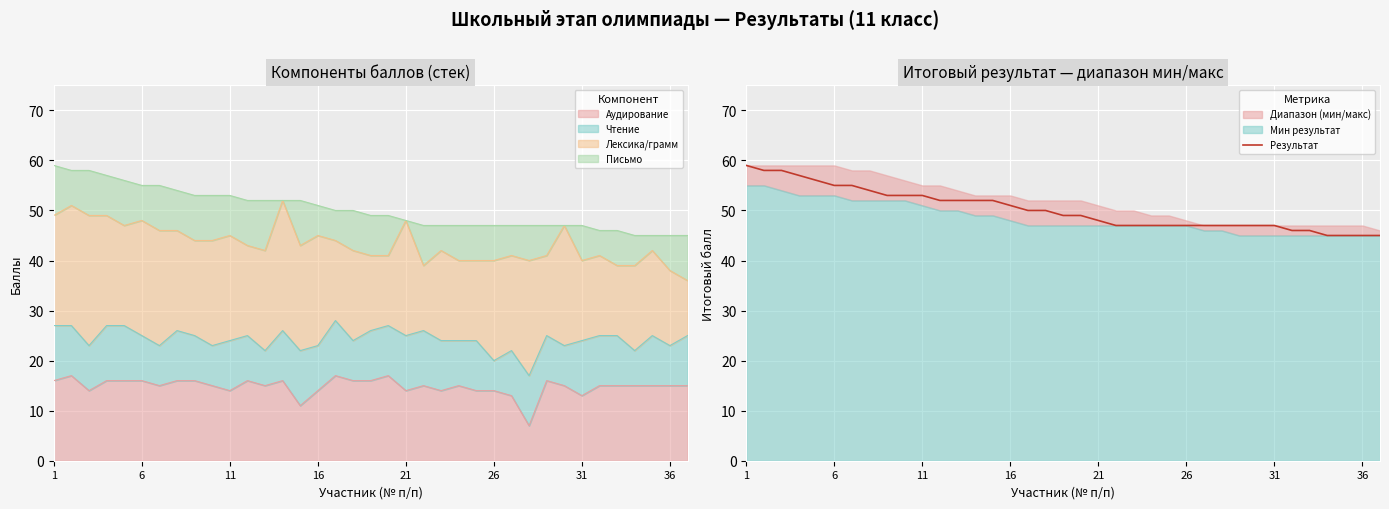

At which category does the chart reach its peak across all series?

1